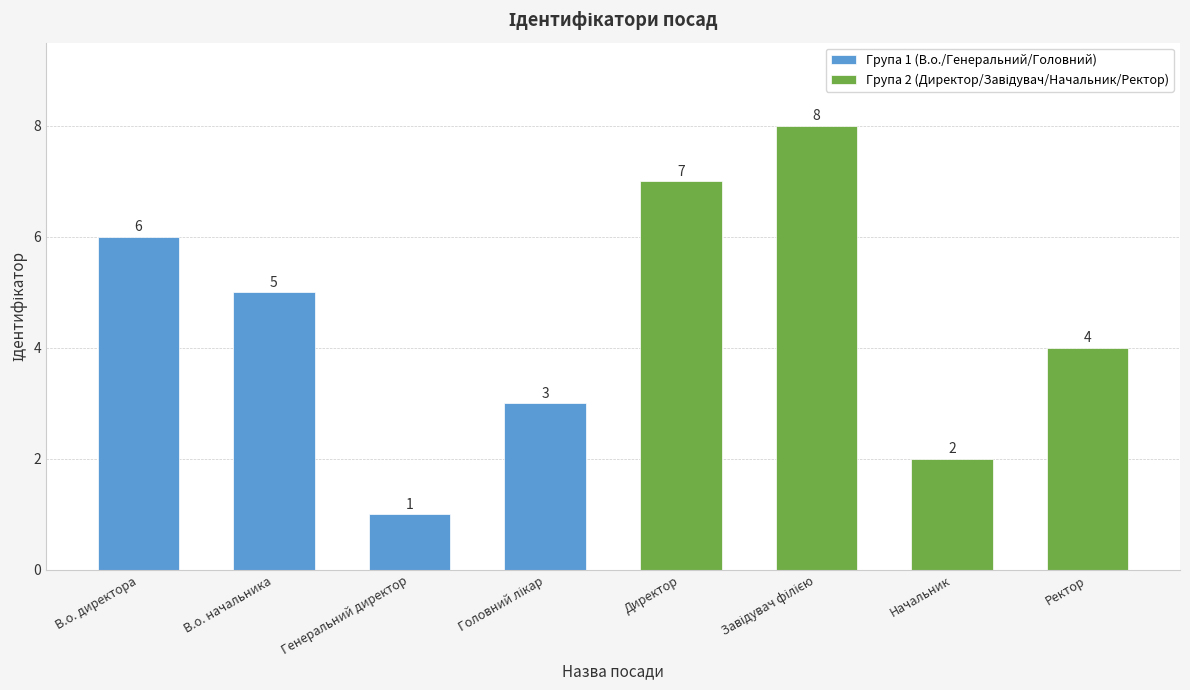

What is the label of the 4th bar from the left?

Головний лікар